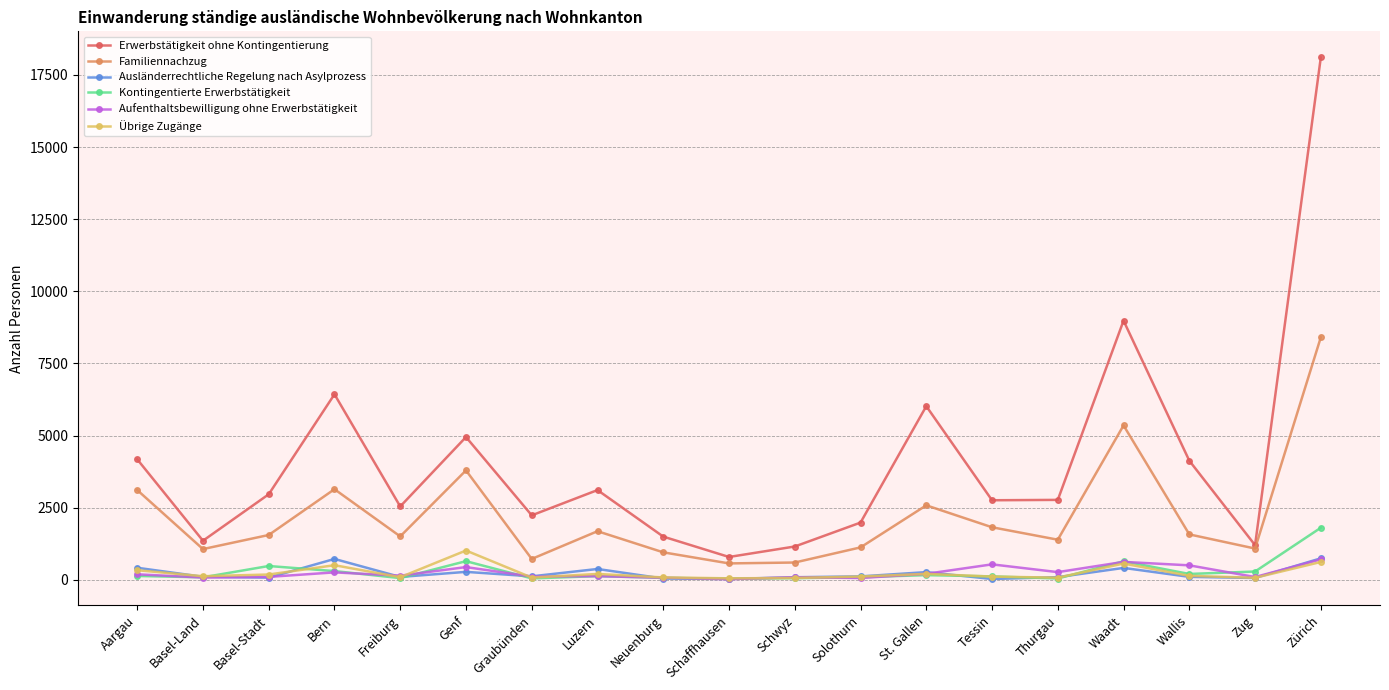

What is the value of the Ausländerrechtliche Regelung nach Asylprozess point at the 8th from the left?

374